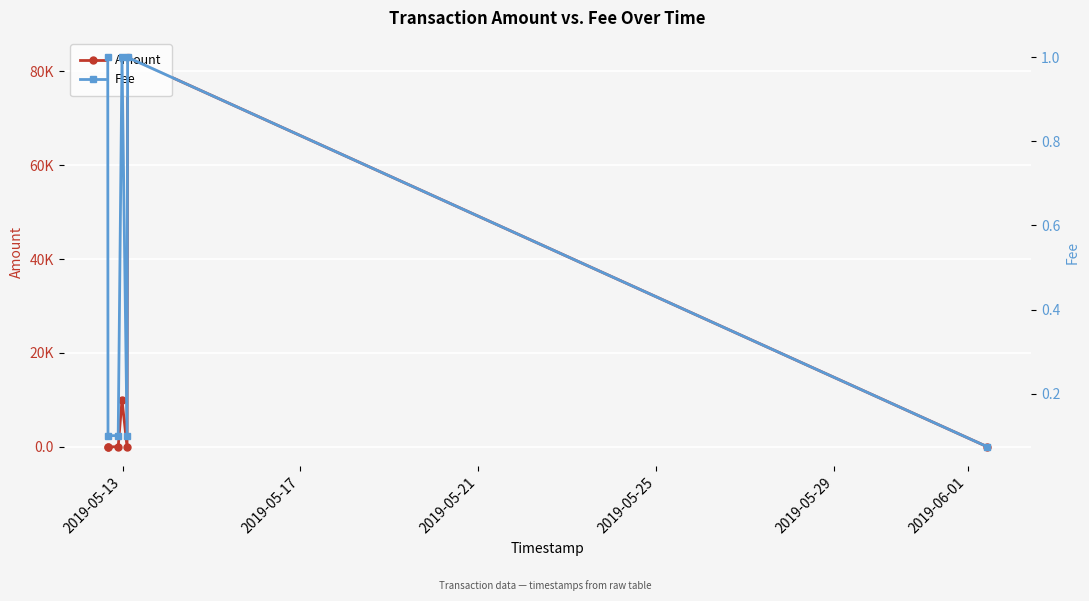

At how many categories does at least one series exceed 69735?

1